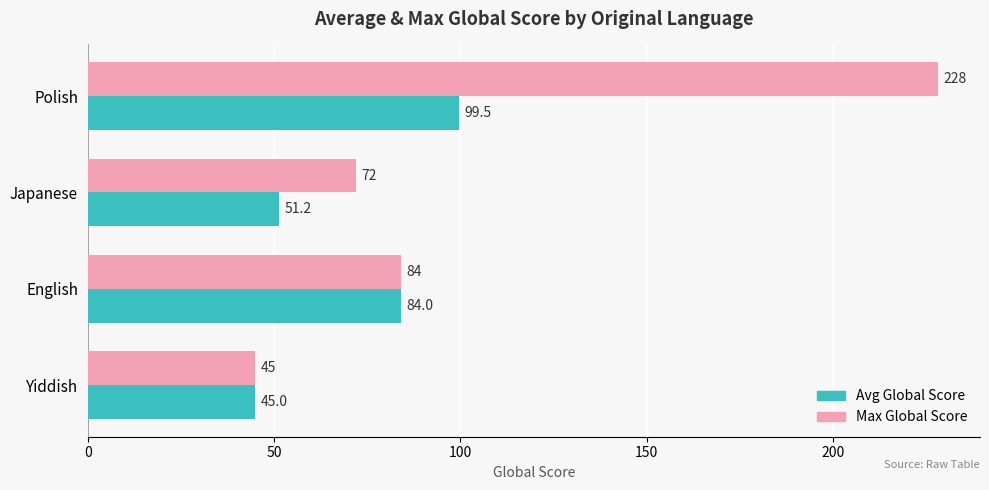

Rank the categories by Max Global Score value from lowest to highest.

Yiddish, Japanese, English, Polish